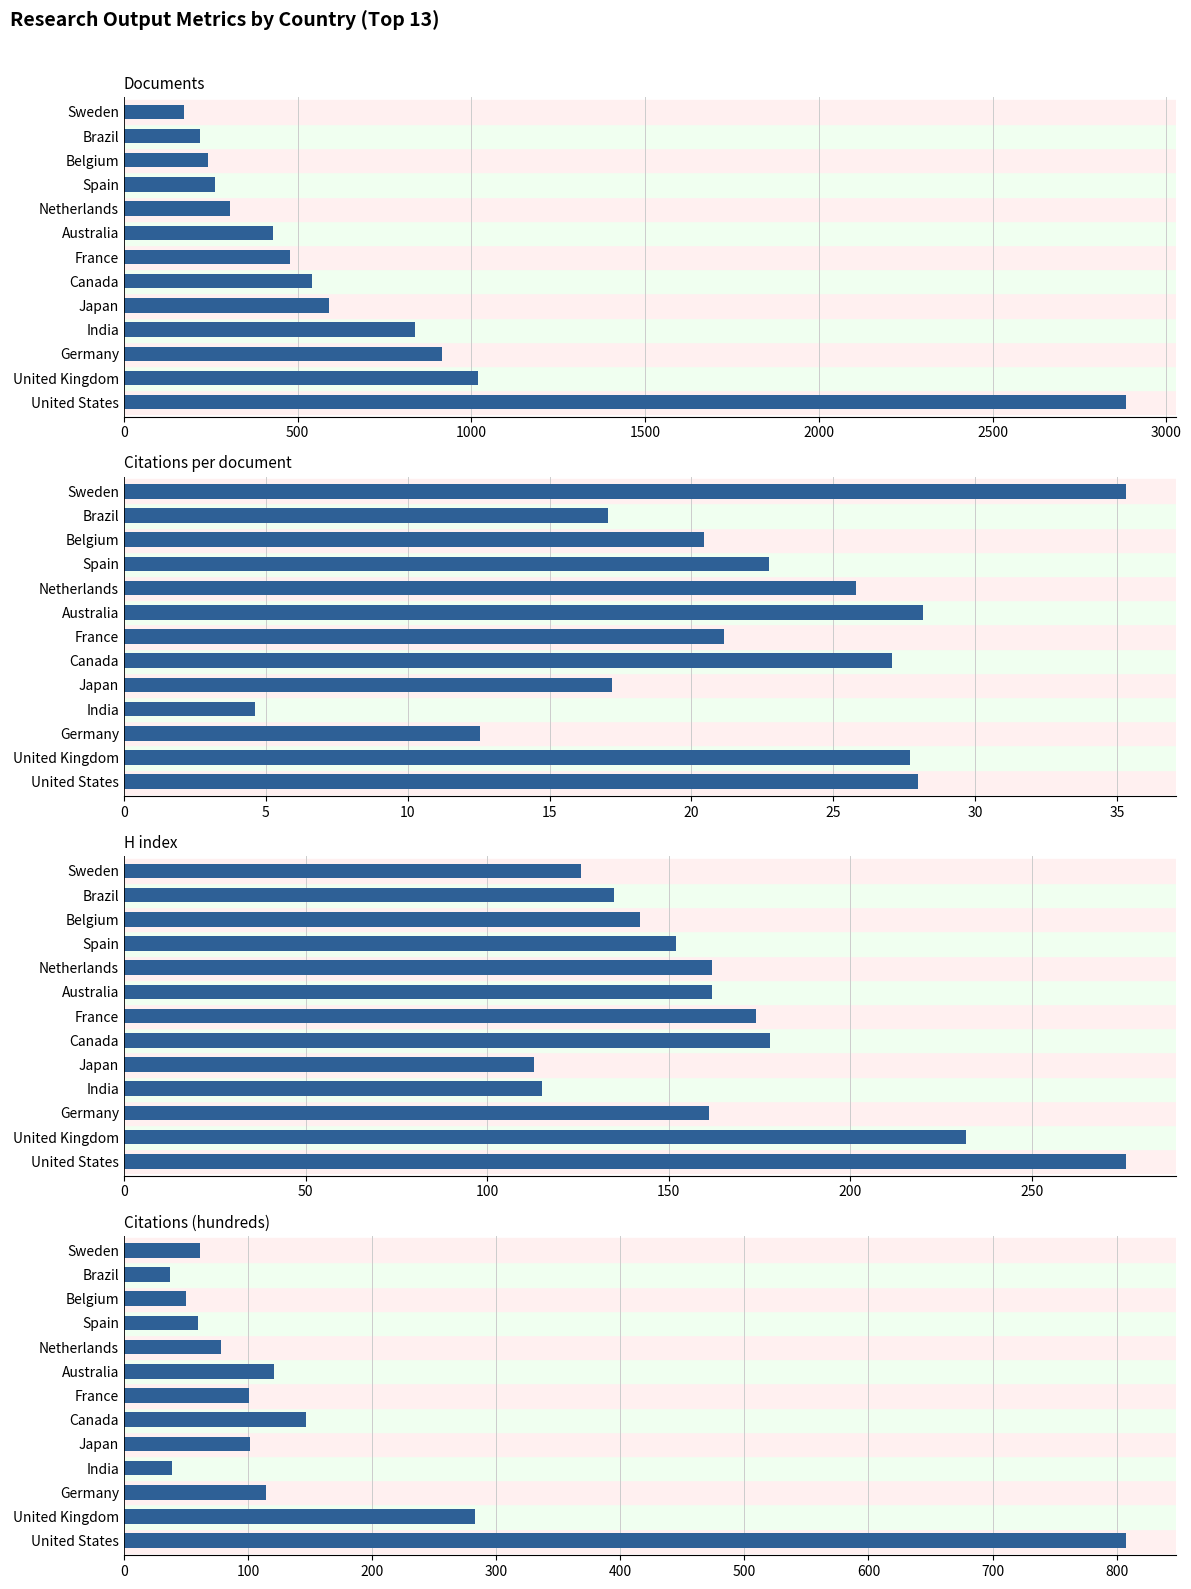

At how many categories does at least one series exceed 1463?

1